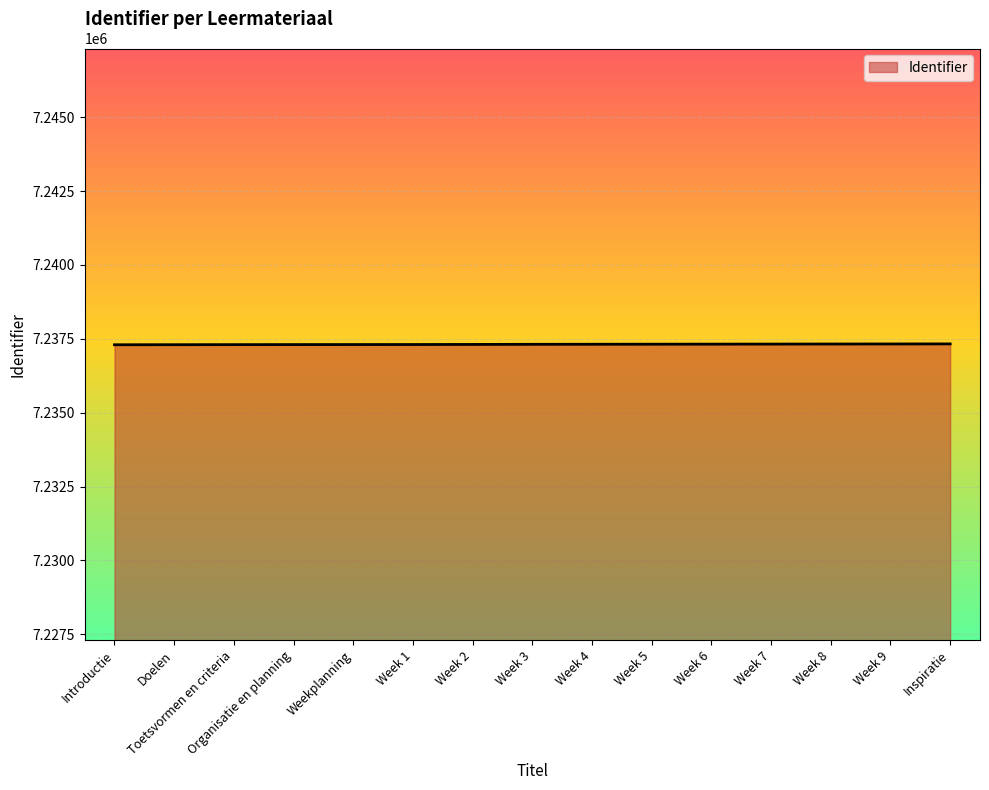

What is the smallest value displayed?

7237300